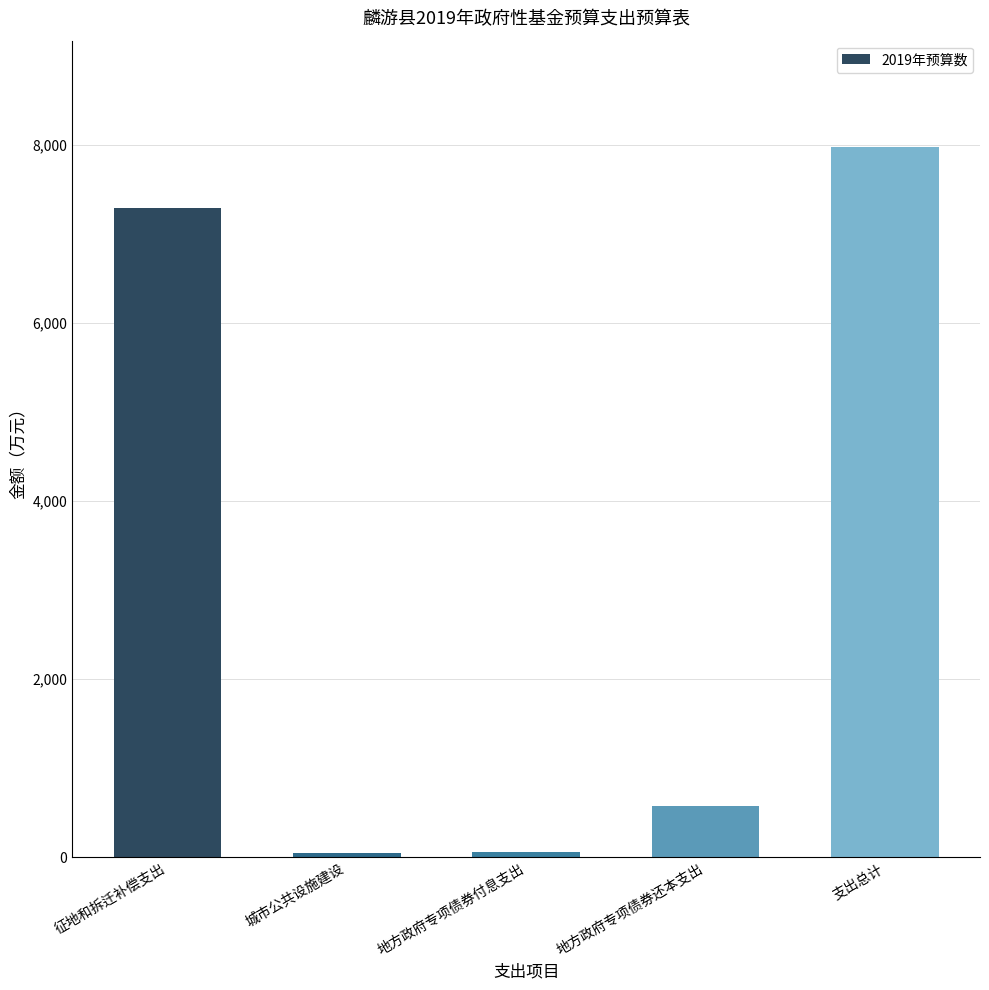

What is the difference between the values at 城市公共设施建设 and 地方政府专项债券还本支出?

520